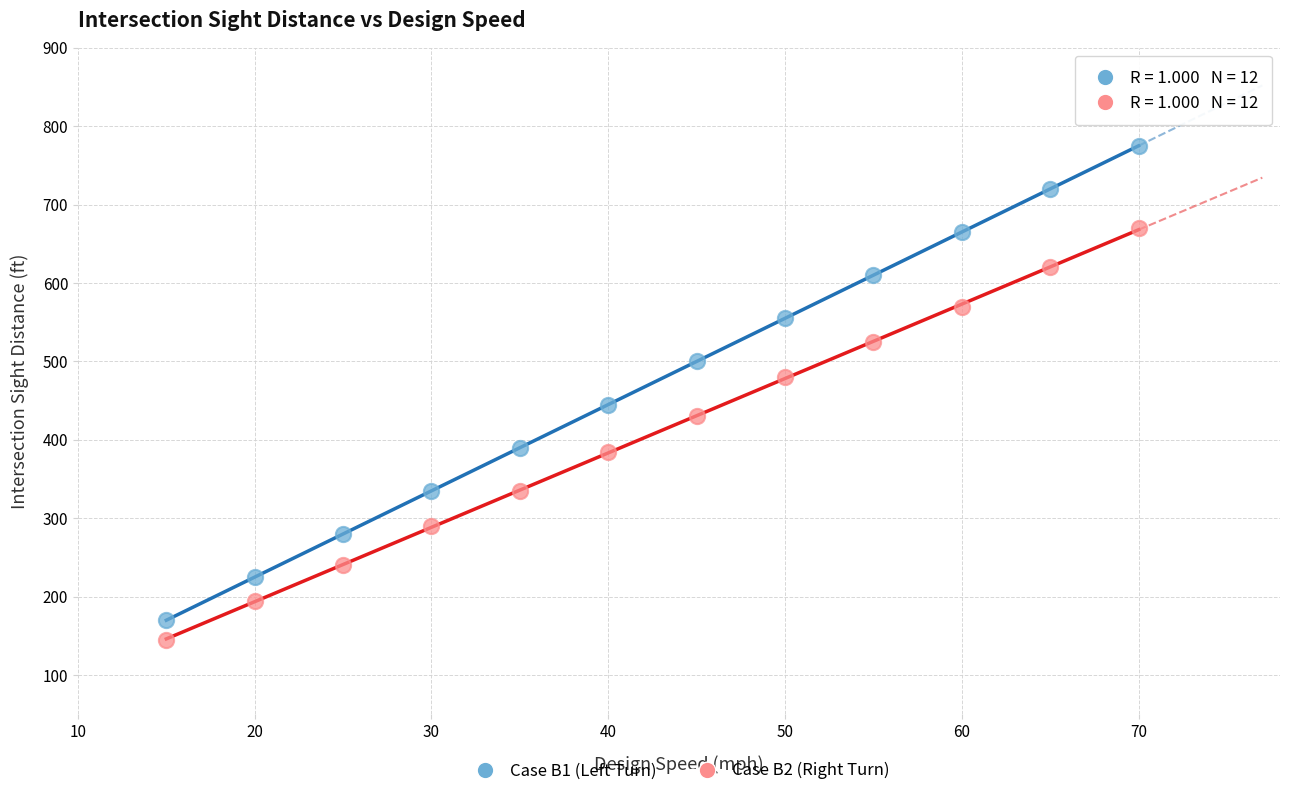

Which series reaches the minimum Y coordinate?

Case B2 (Right Turn)